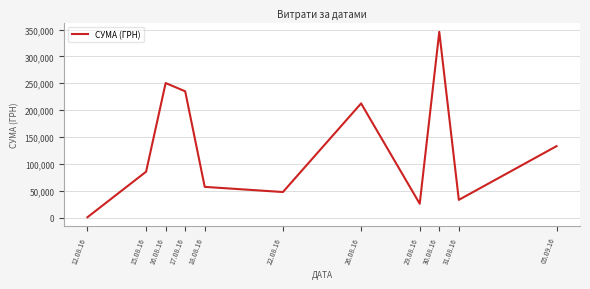

What is the difference between the maximum and second lowest values?

319639.1